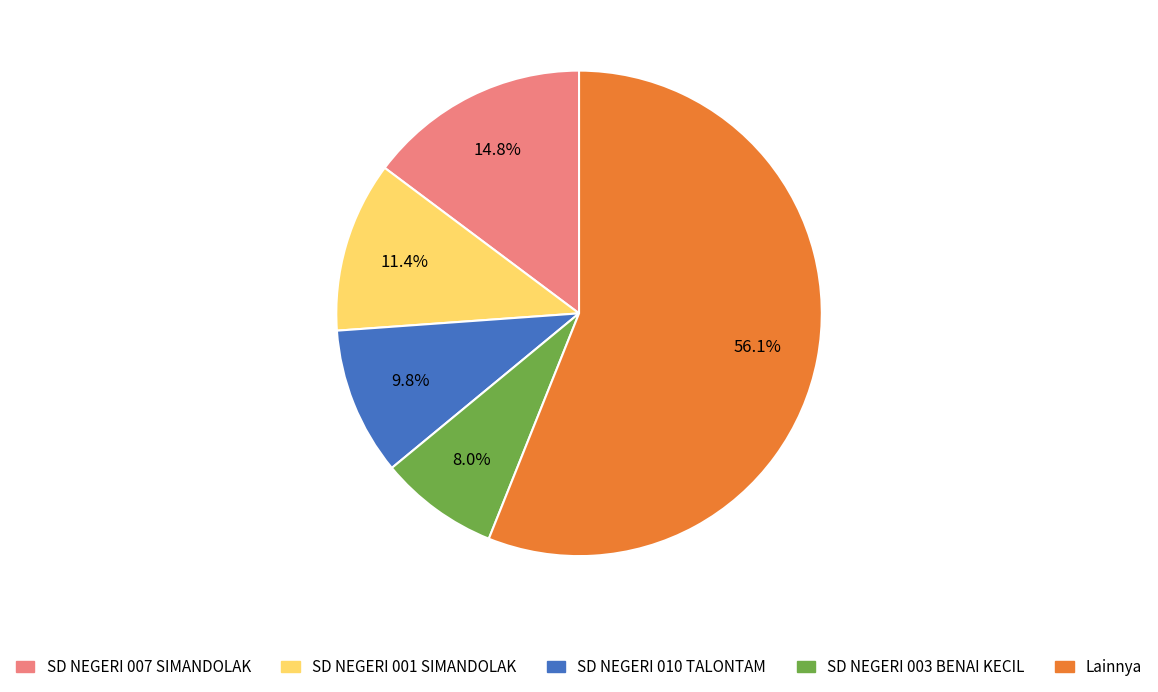

Count the number of slices in the pie.

5